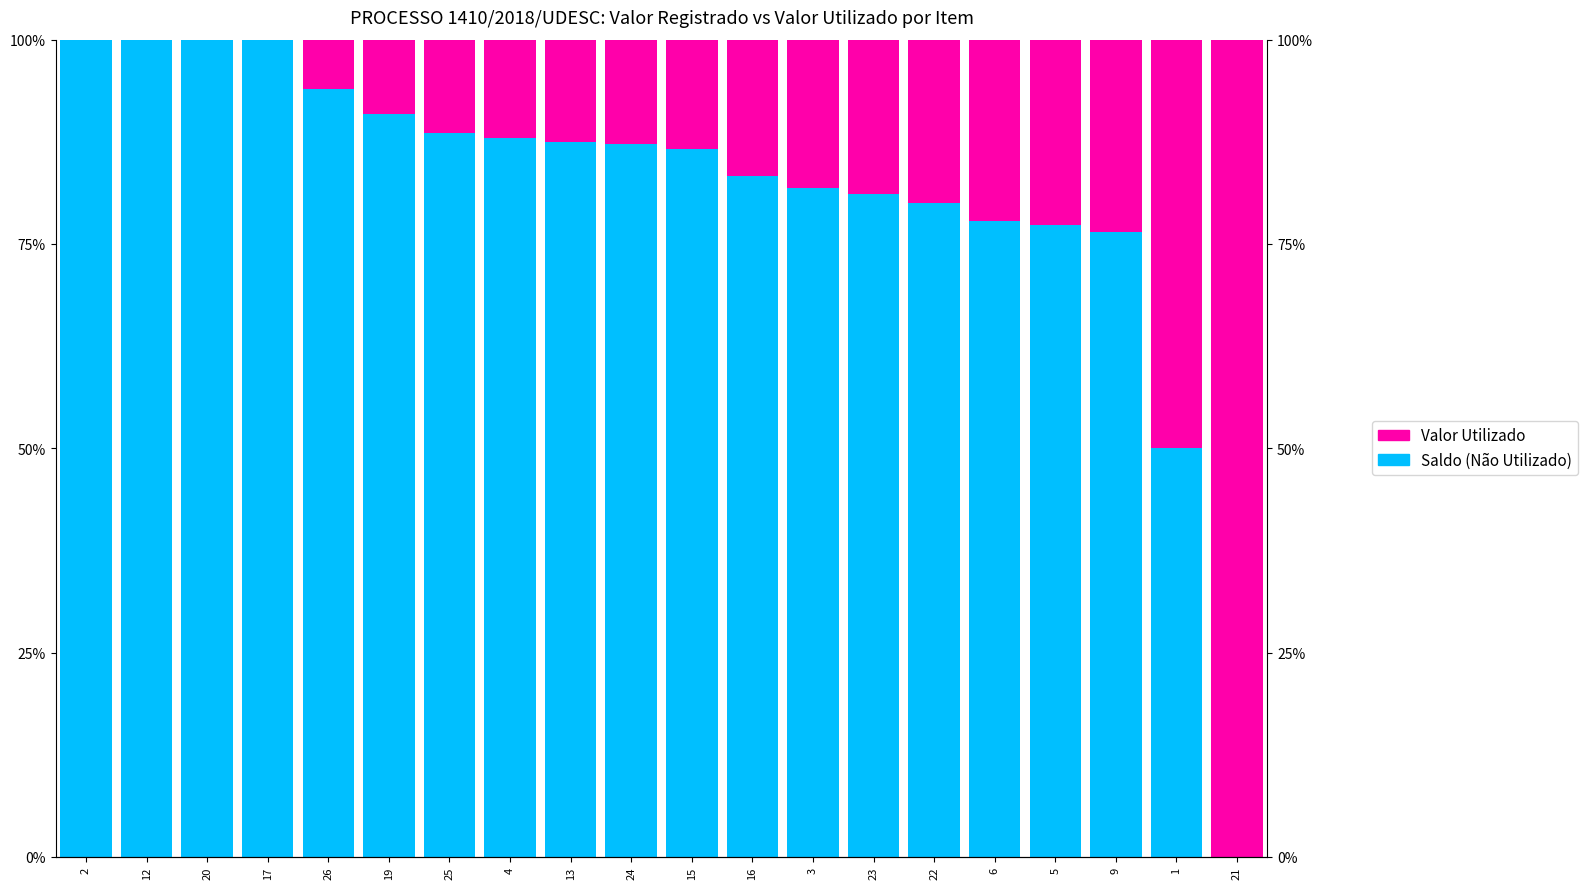

The value of Valor Utilizado at 3 is 5.3. True or false?

False